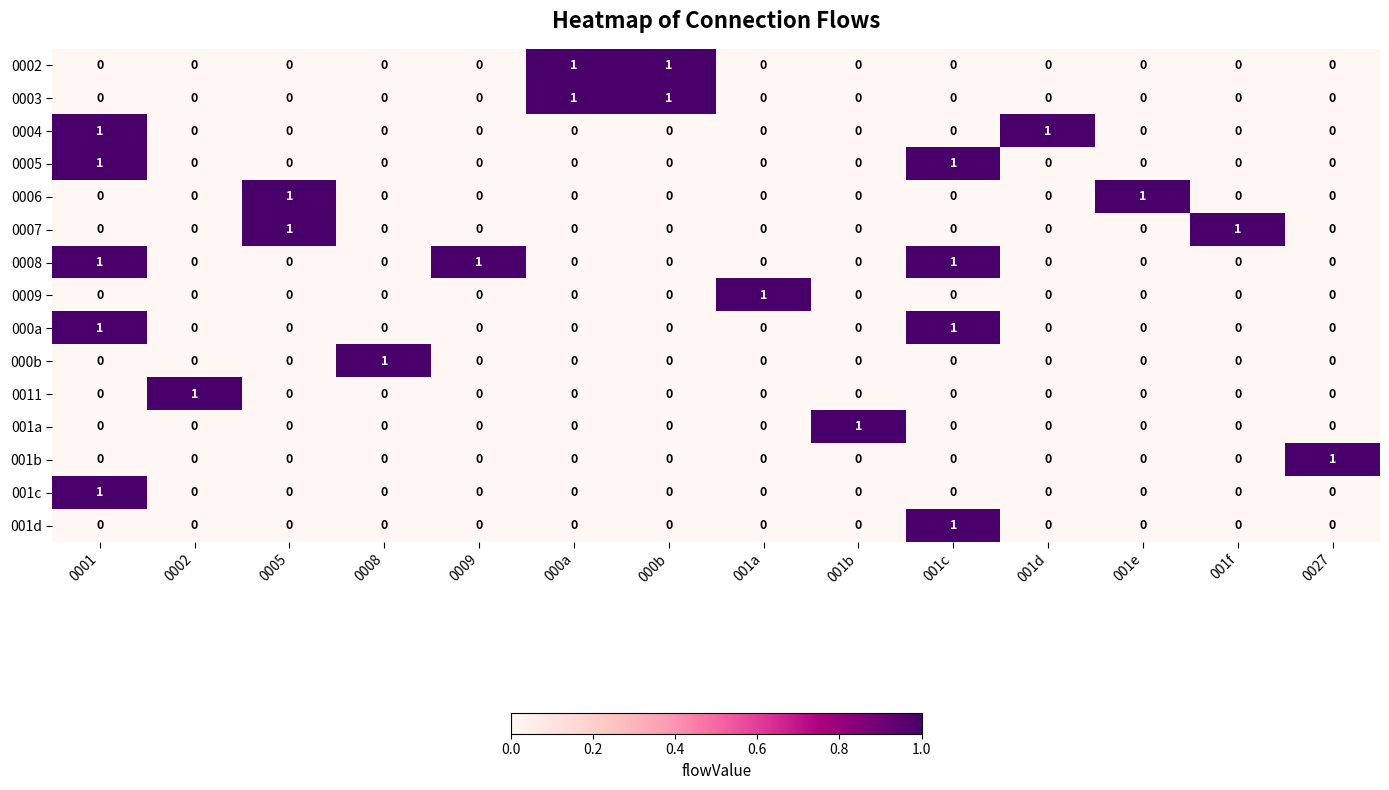

Which series has the largest total across all categories?

0008